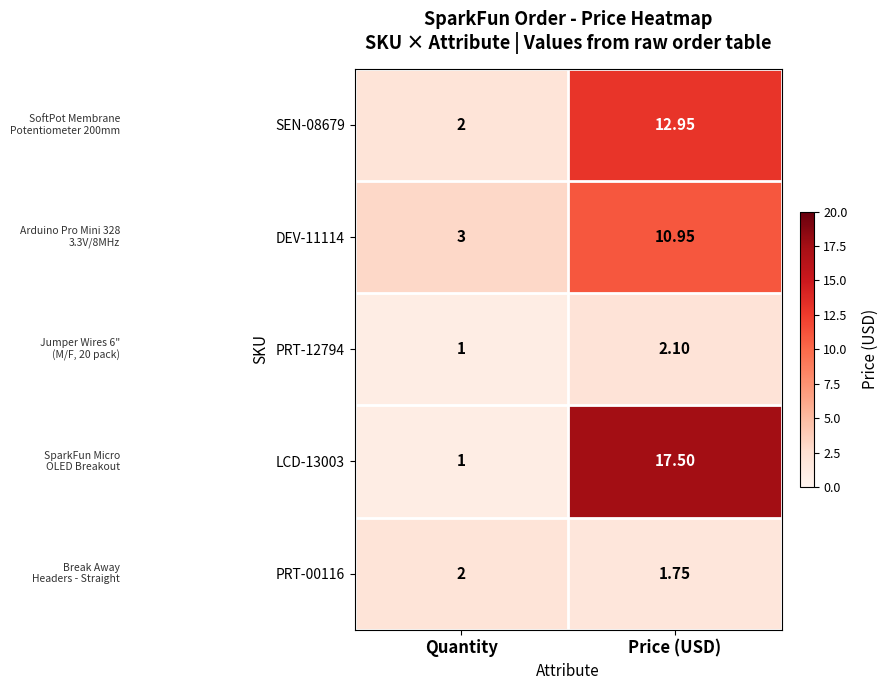

At which label does PRT-12794 first exceed 2?

Price (USD)